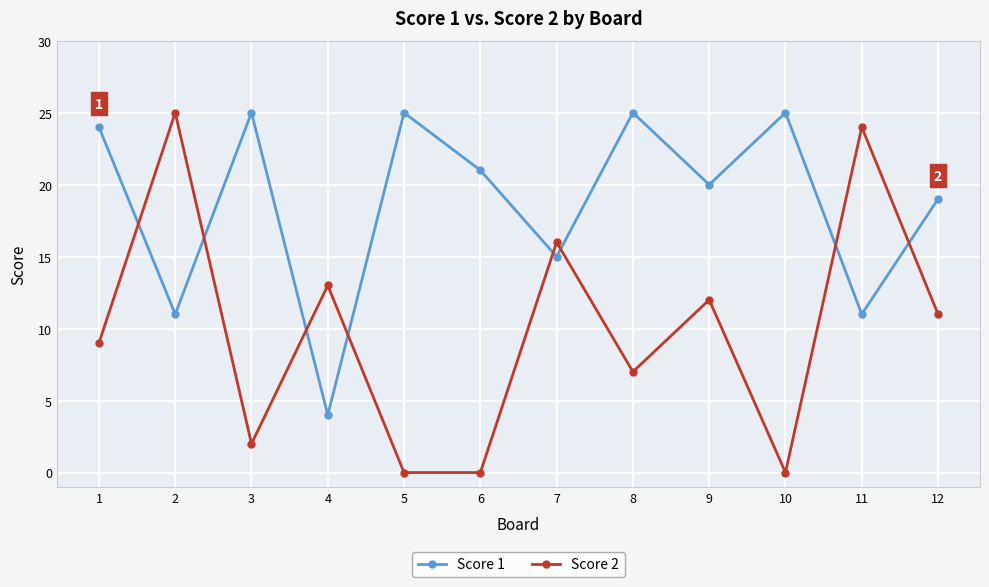

Which series has the largest range (max minus min)?

Score 2